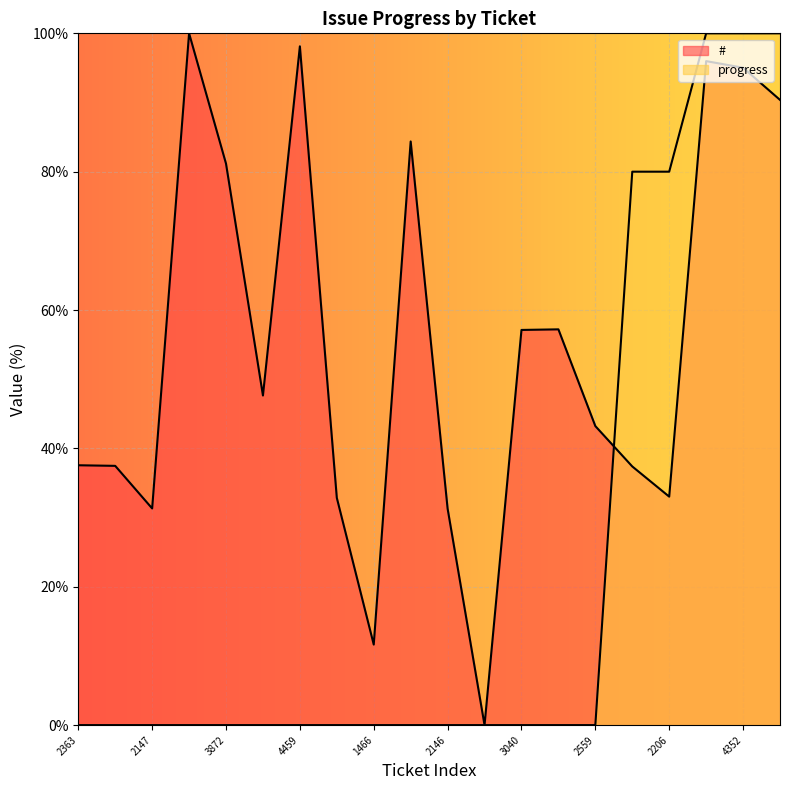

Between which two adjacent categories do progress and # first intersect?

2559 and 2357